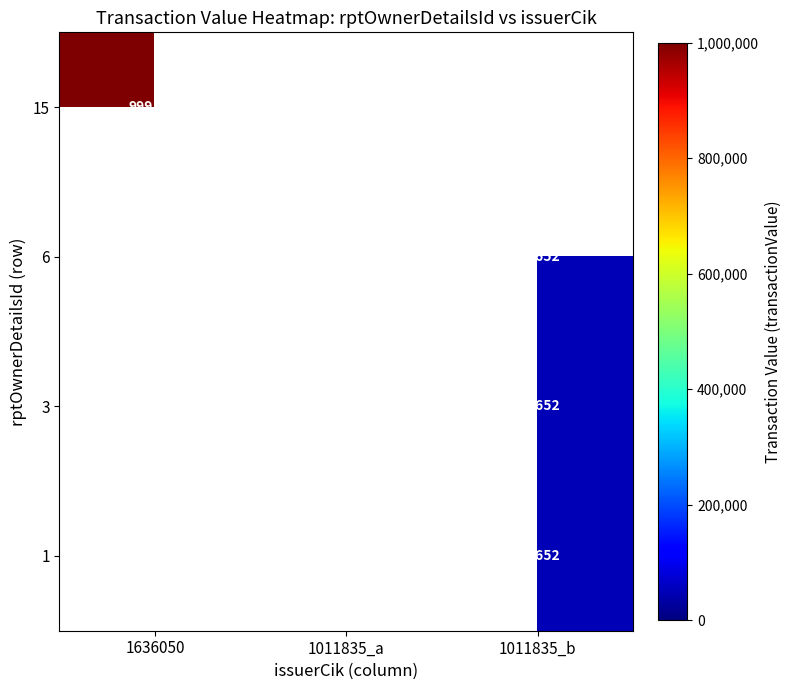

What is the minimum value shown in the chart?

50652.0